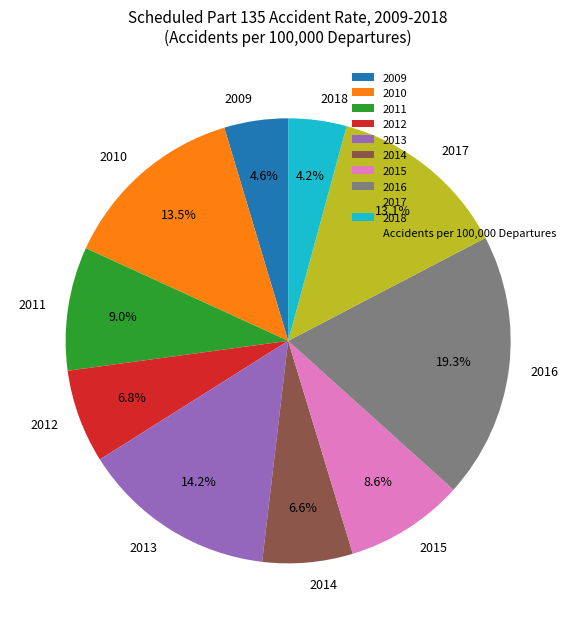

Which category has the biggest portion of the pie?

2016